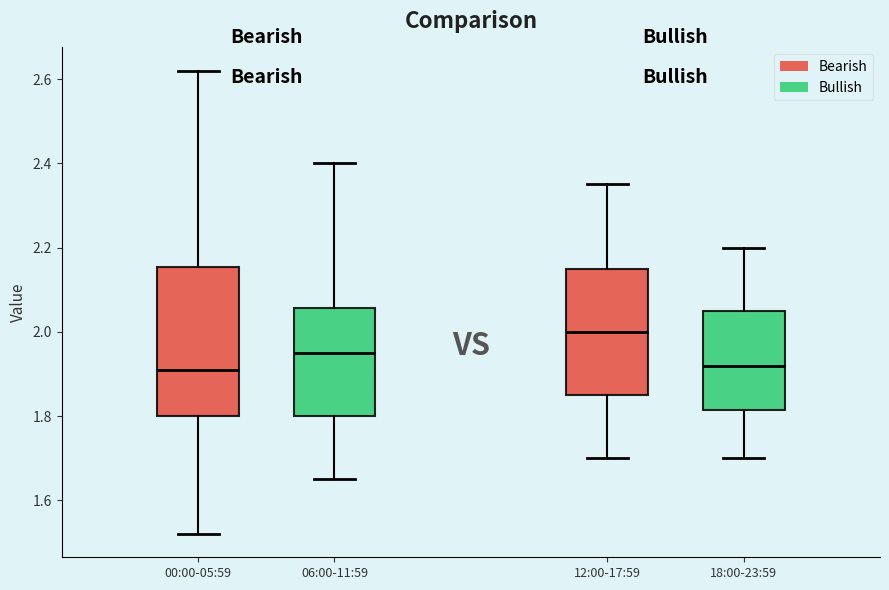

Where is the upper edge of the box for 00:00-05:59 on the y-axis? The values are not printed on the chart, so give them approximately, as read against the axis.

2.16